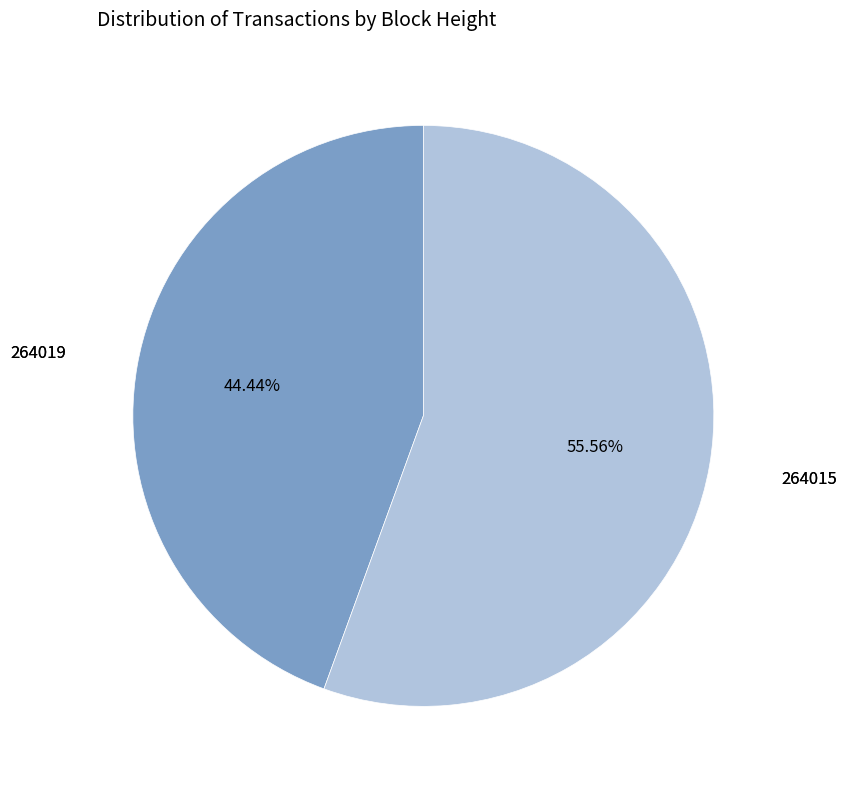

Does any single category account for the majority?

Yes